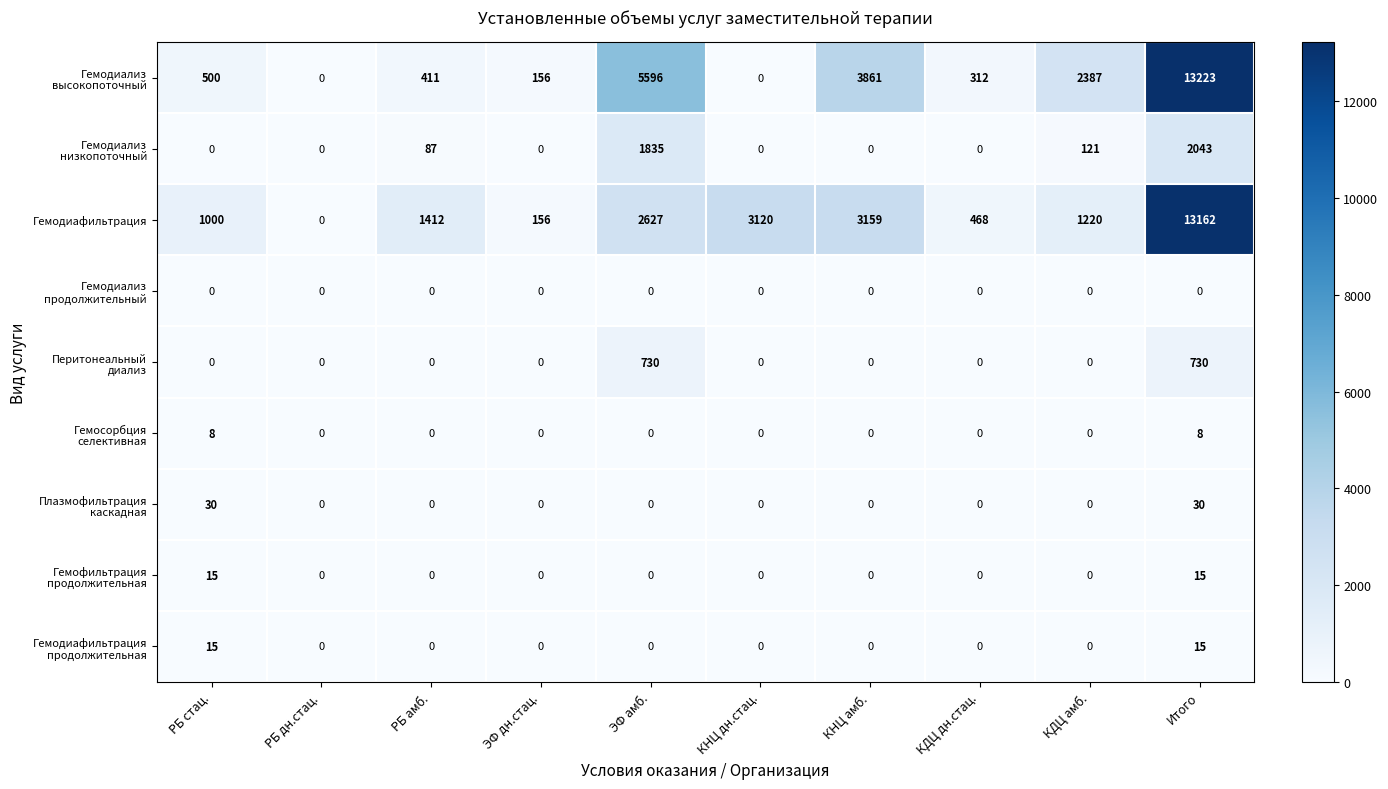

The Гемодиафильтрация series shows 1557 at КНЦ дн.стац.. True or false?

False